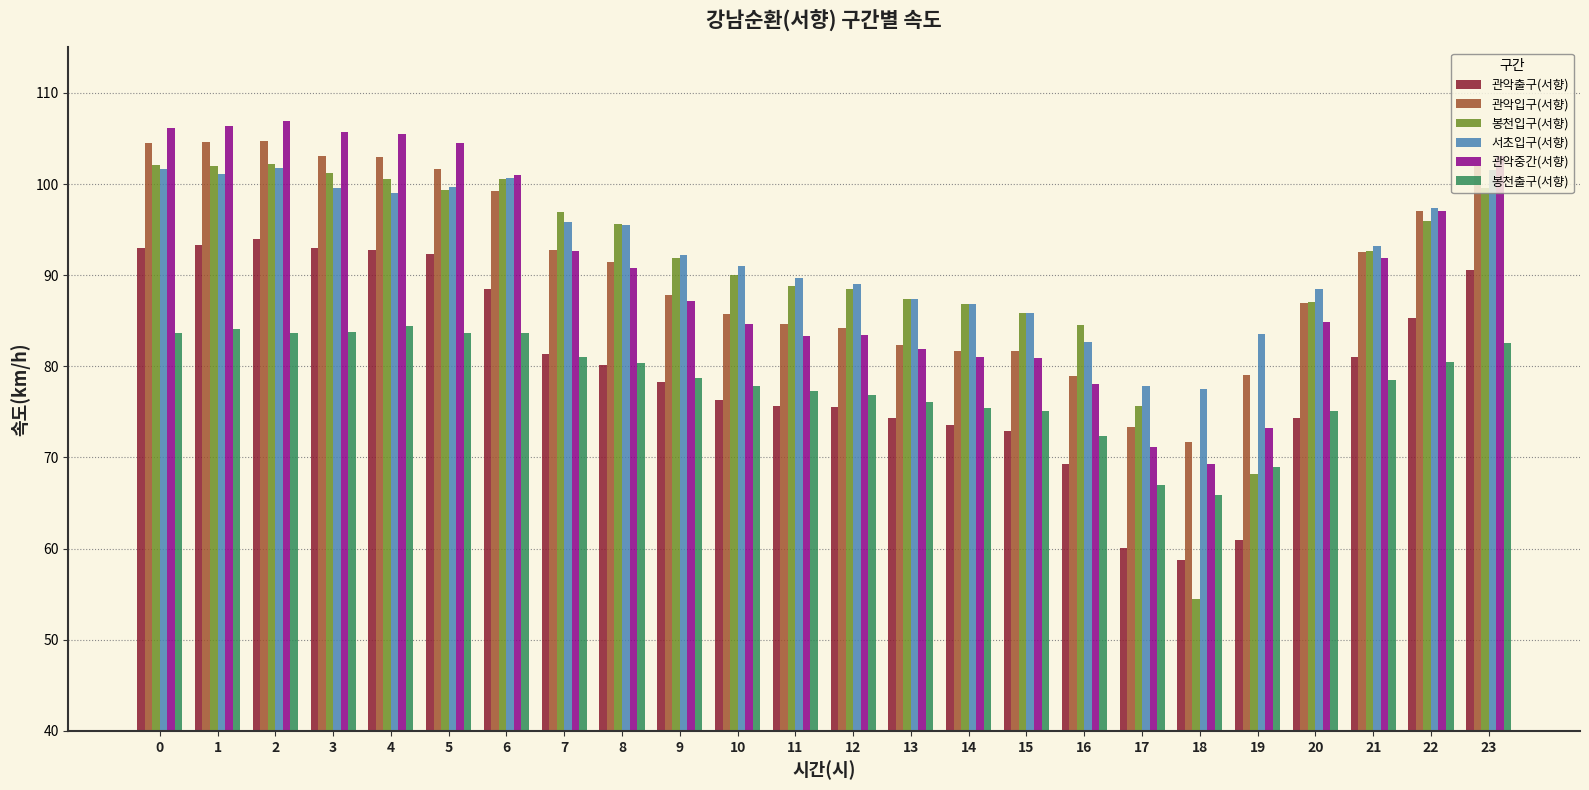

What is the value of the 관악입구(서향) bar at the 12th from the left?

84.6